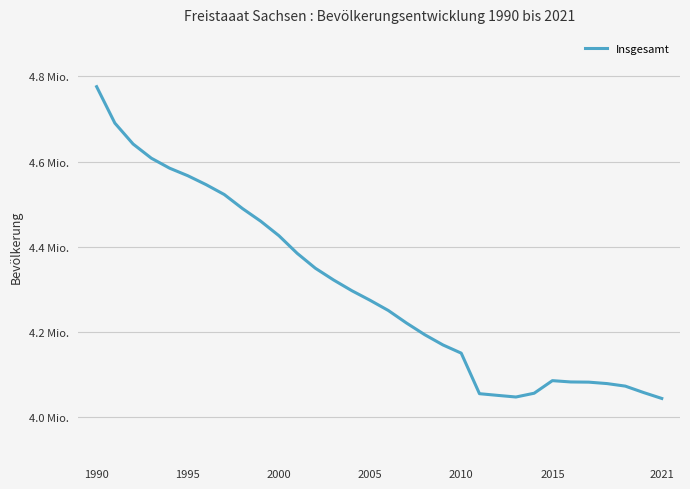

True or false: there are more than 1 points higher than both neighbors.

False